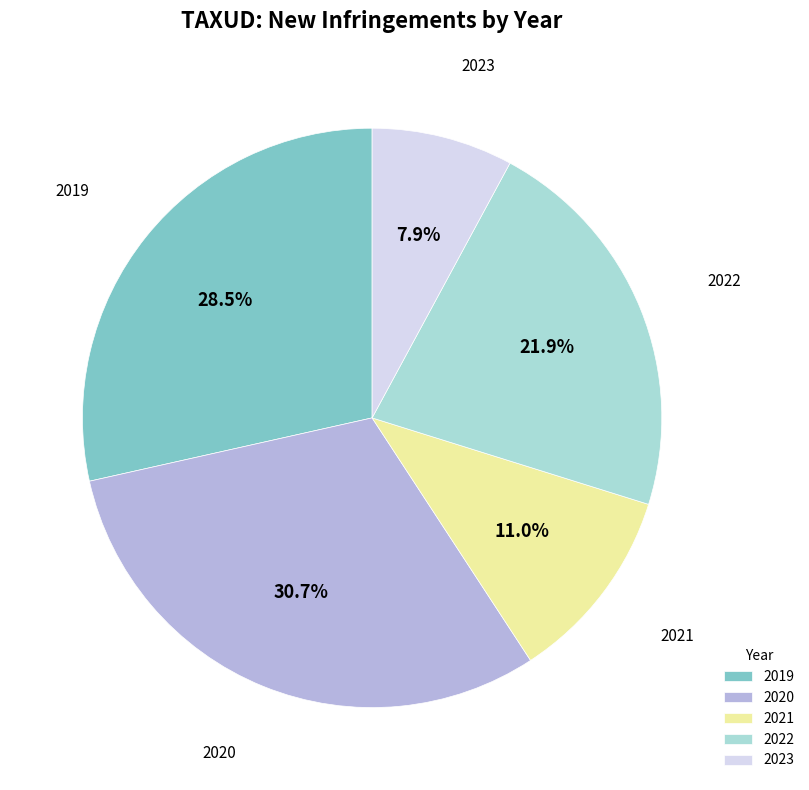

True or false: 2020 accounts for 31% of the total.

True